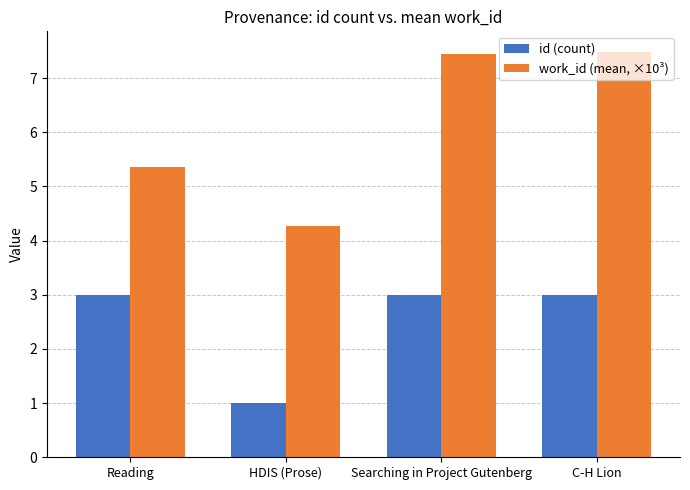

What is the difference between the work_id (mean, ×10³) values at C-H Lion and HDIS (Prose)?

3.2